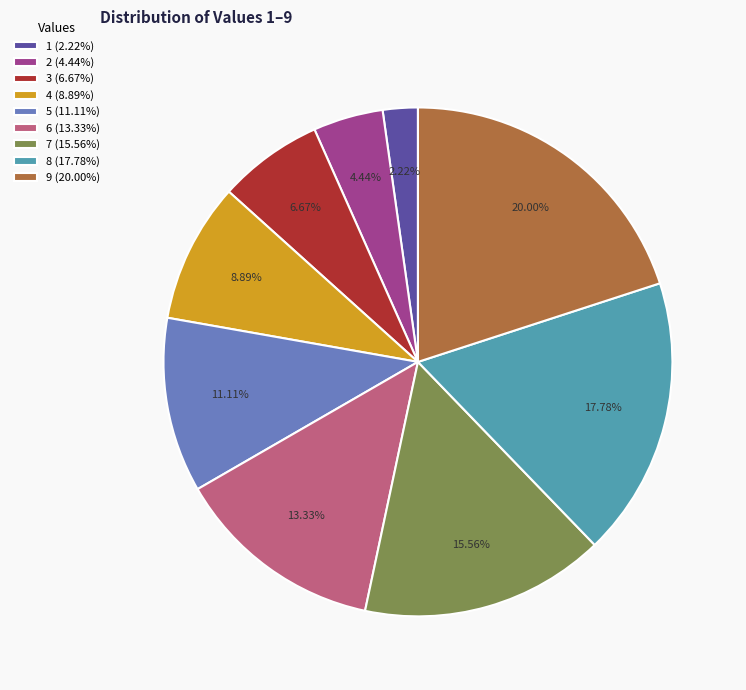

Rank the categories by value from highest to lowest.

9, 8, 7, 6, 5, 4, 3, 2, 1